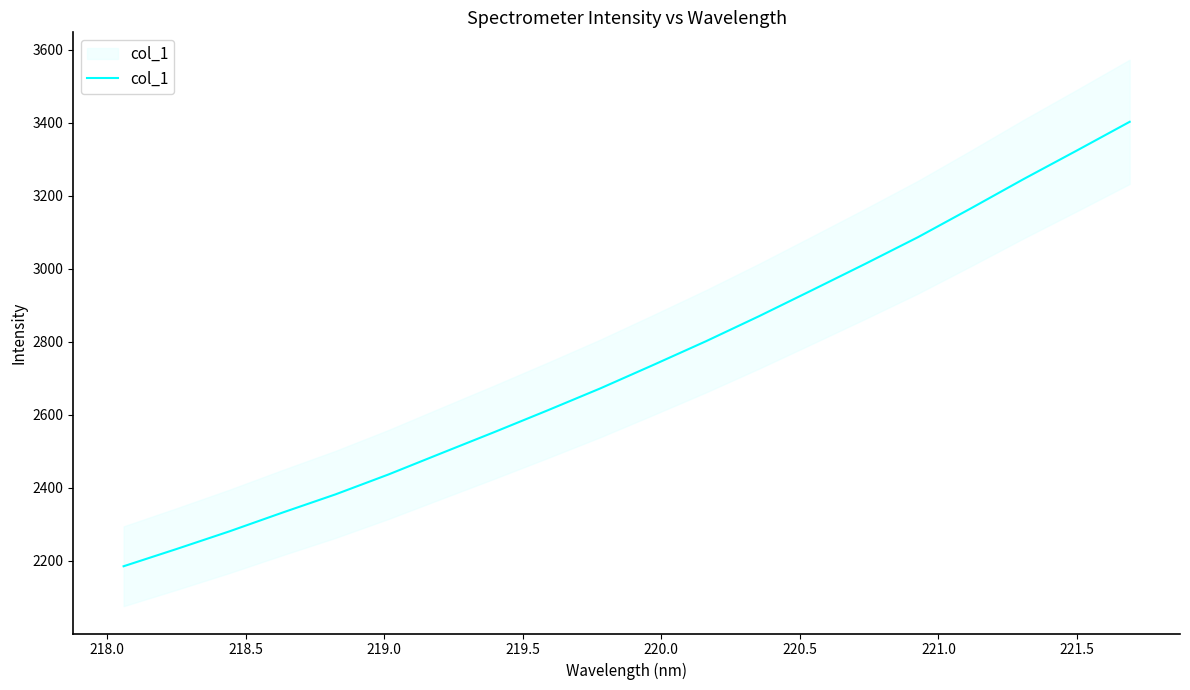

What is the label of the 9th point from the left?

221.5